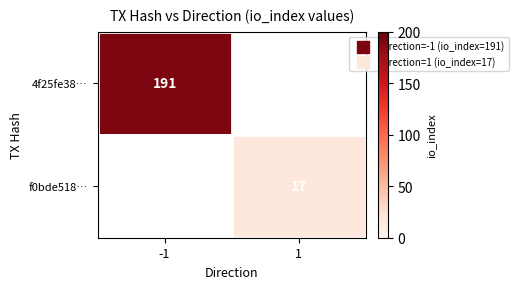

The f0bde518… series shows 12 at 1. True or false?

False